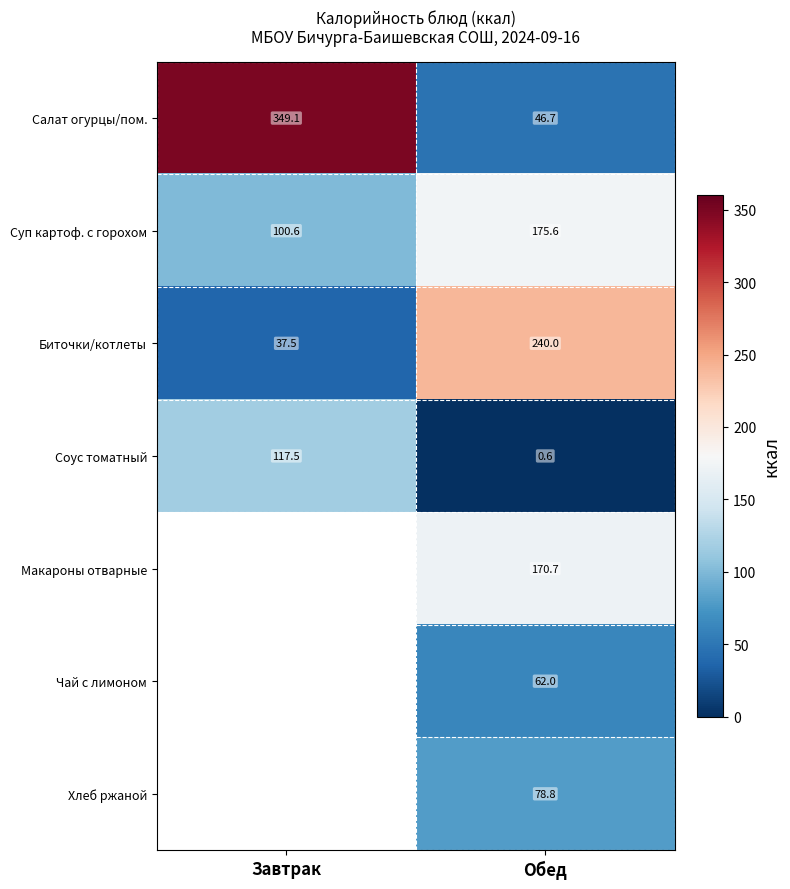

Is it true that Соус томатный equals 117.5 at Завтрак?

True